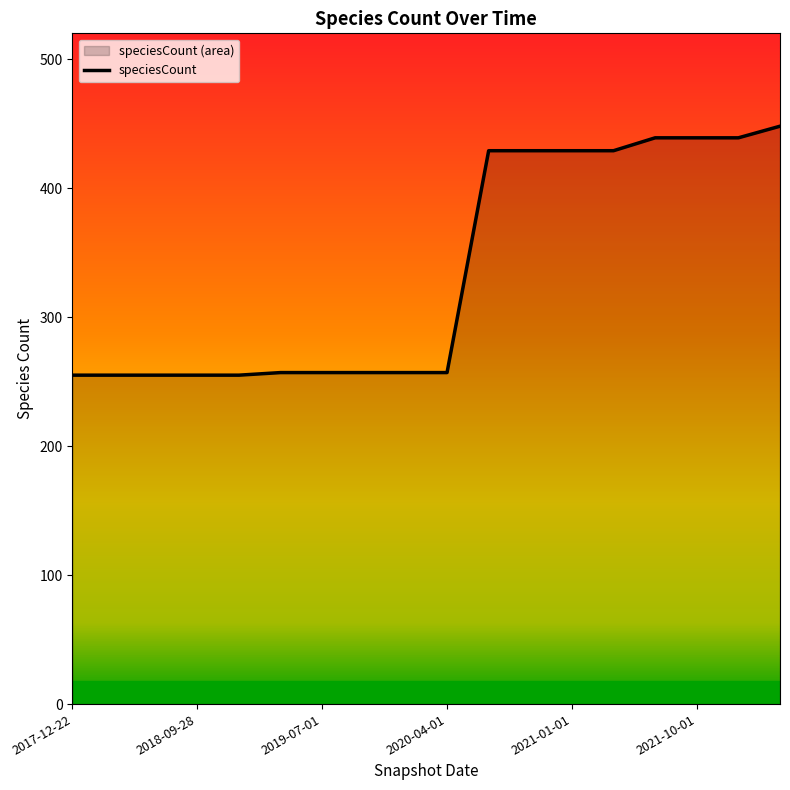

How many series are shown in this chart?

1